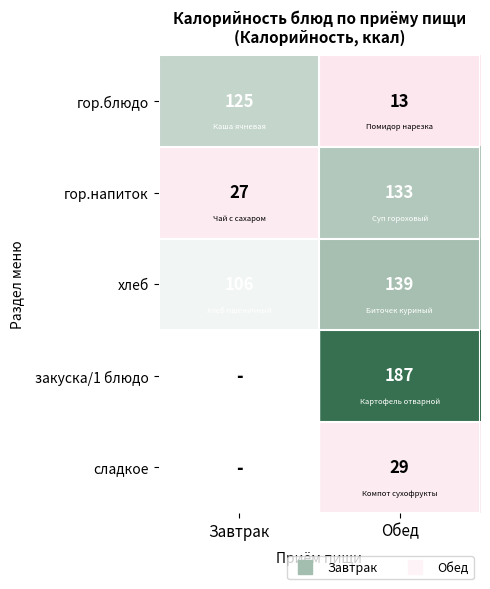

Between Обед and Завтрак, which is larger?

Завтрак